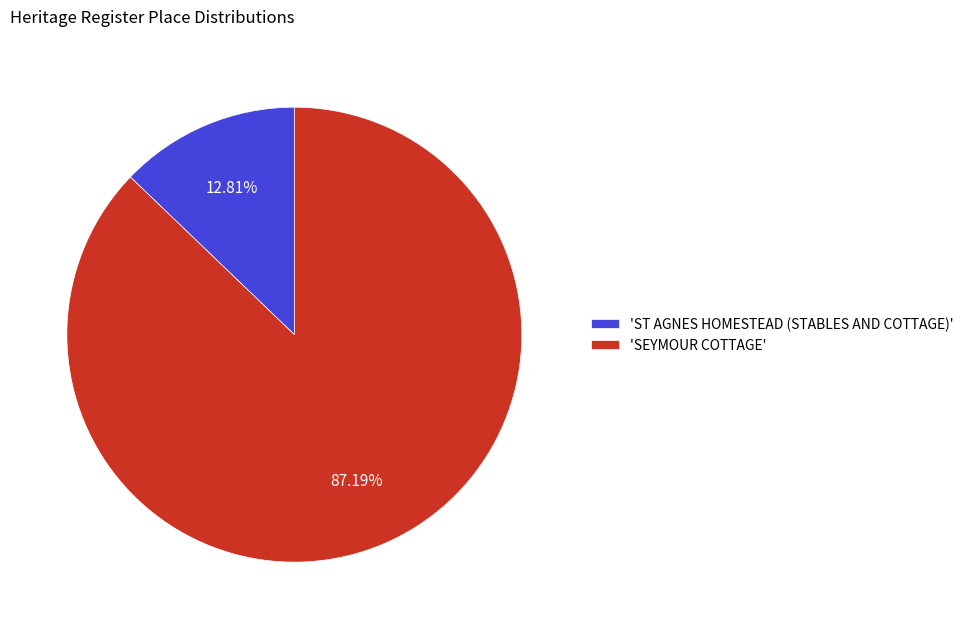

Which has a higher value, 'ST AGNES HOMESTEAD (STABLES AND COTTAGE)' or 'SEYMOUR COTTAGE'?

'SEYMOUR COTTAGE'